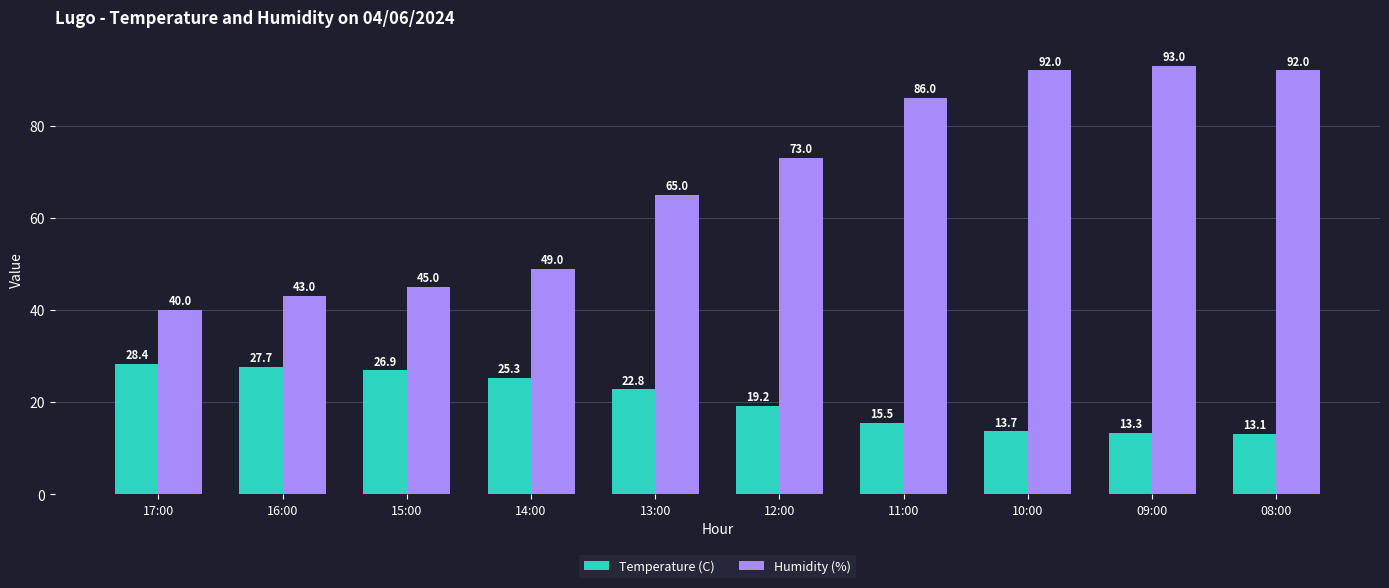

Rank the series at 09:00 from lowest to highest value.

Temperature (C), Humidity (%)